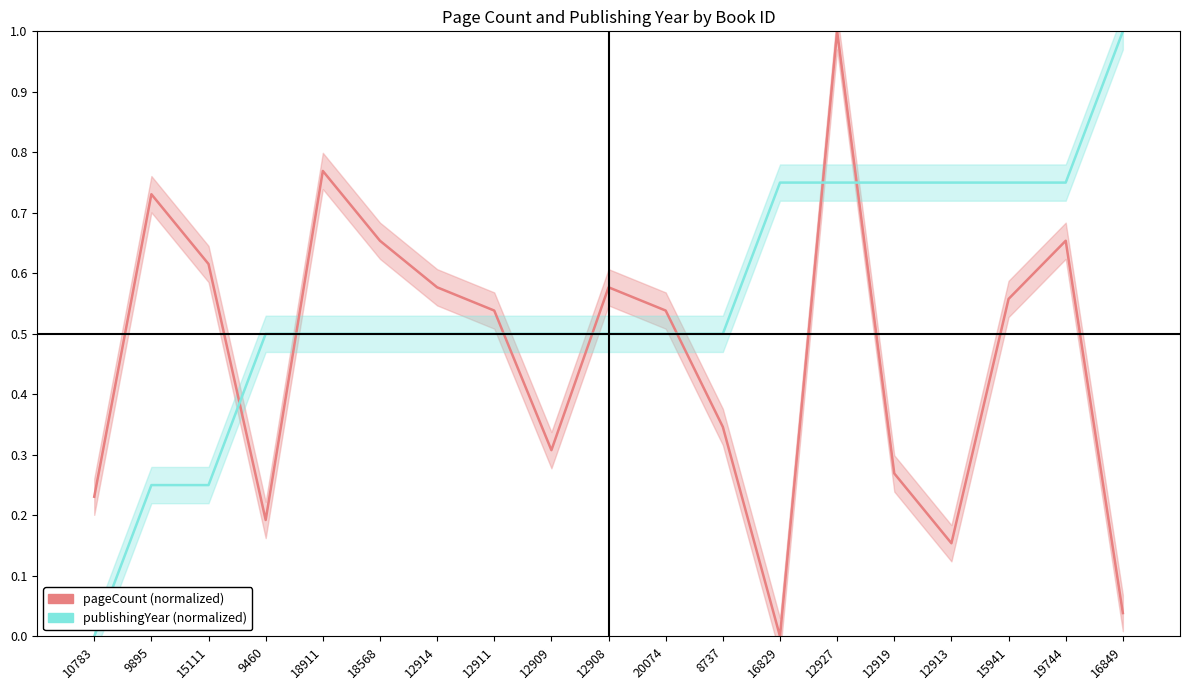

True or false: publishingYear has a value of 0.5 at 19744.

False